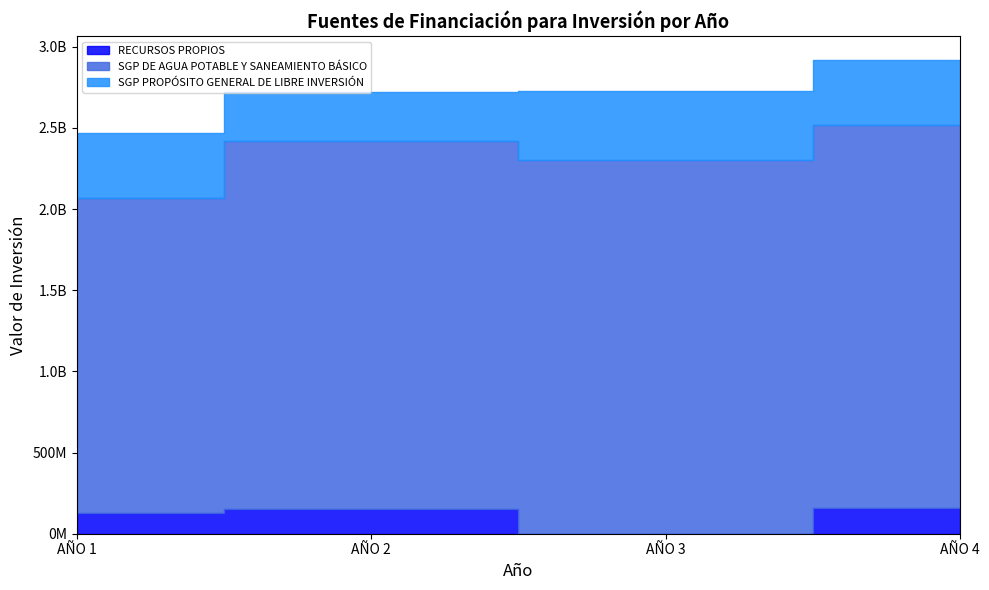

What is the difference between the AÑO 3 values at SGP DE AGUA POTABLE Y SANEAMIENTO BÁSICO and RECURSOS PROPIOS?

2300000000